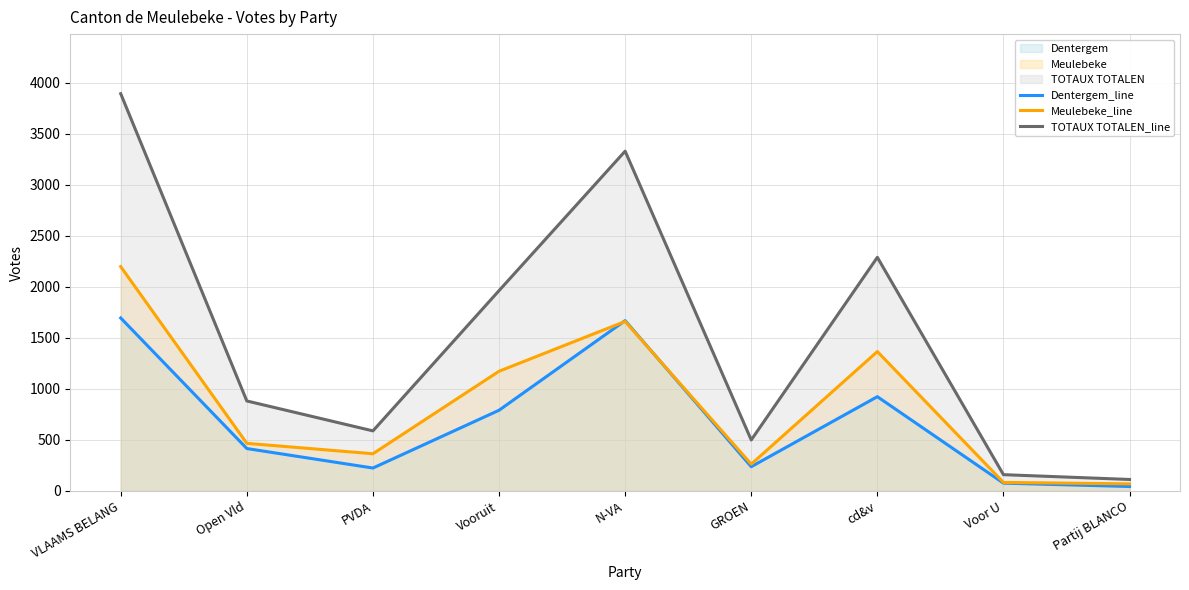

What is the difference between the maximum and second lowest values in the Dentergem_line series?

1618